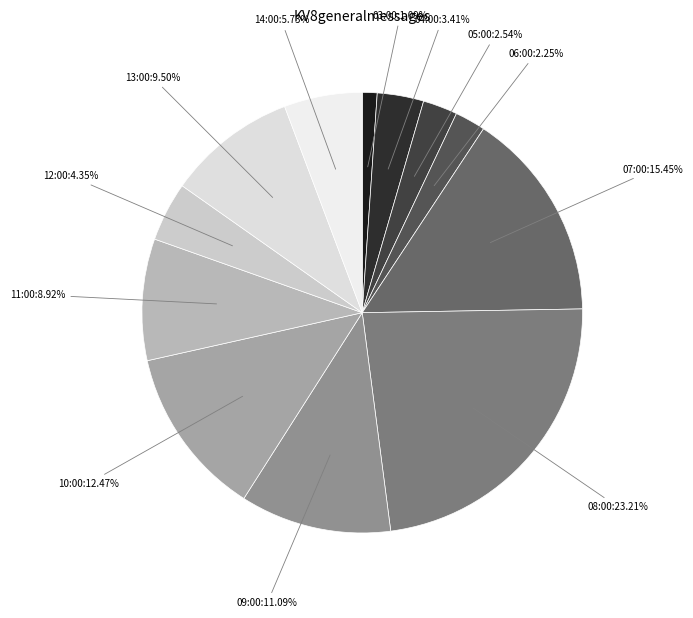

Does 09:00 account for over 50% of the chart?

No